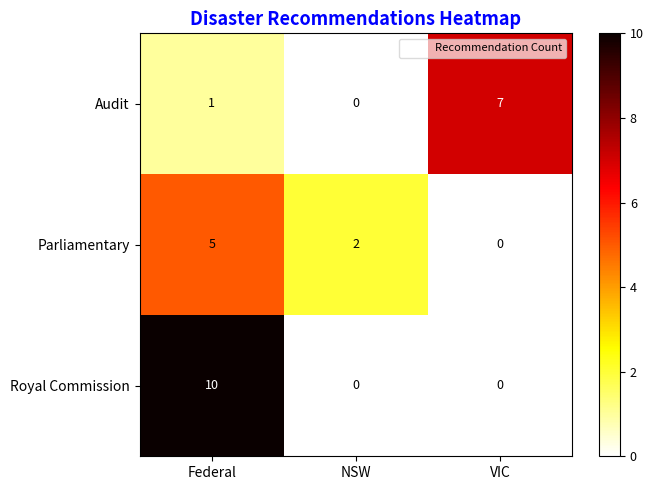

Rank the series by their maximum value, from highest to lowest.

Royal Commission, Audit, Parliamentary